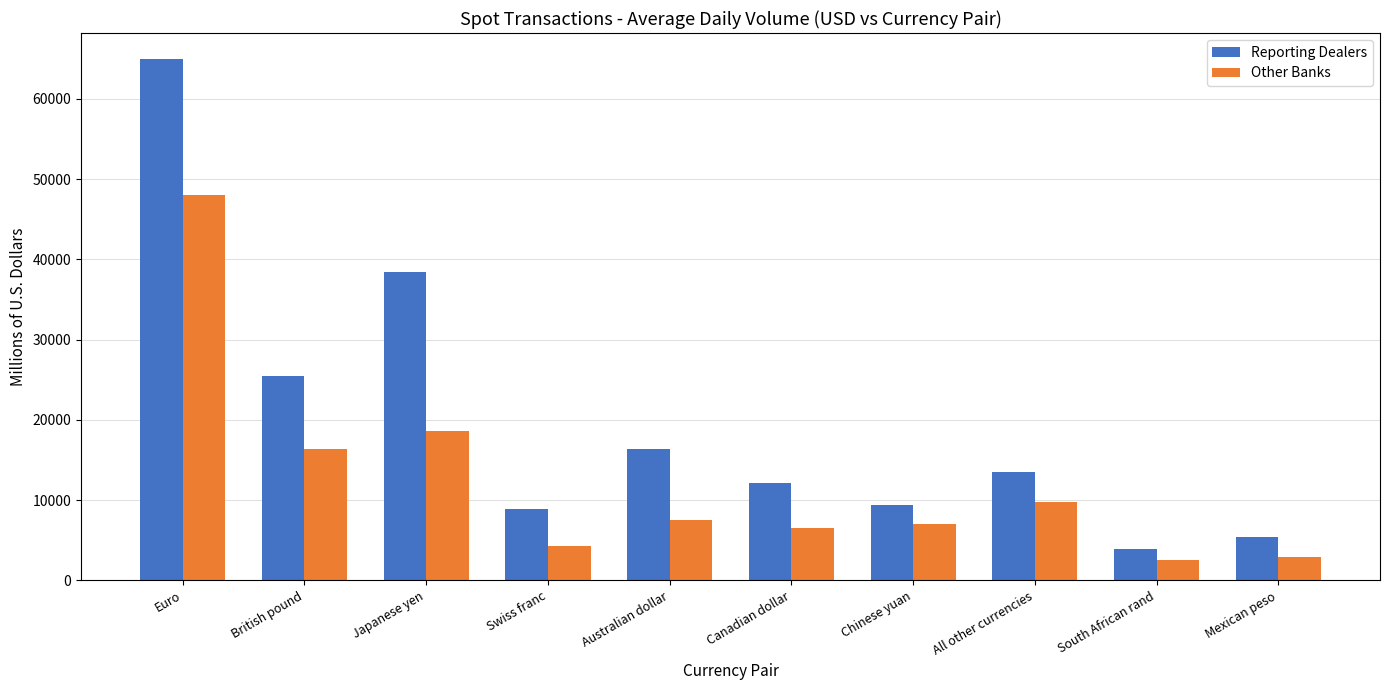

Where is Reporting Dealers nearest to the value 34456?

Japanese yen